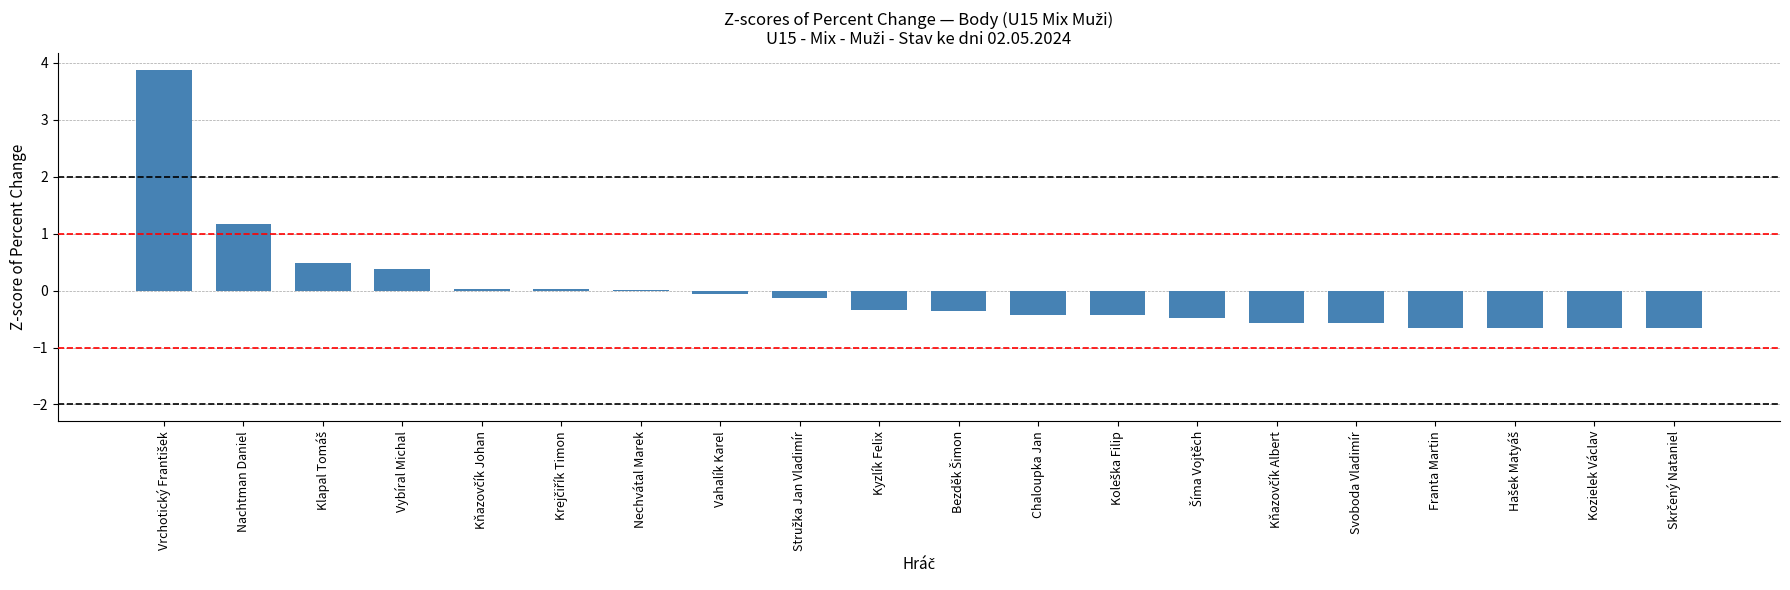

Is it true that the value at Franta Martin is -0.9?

False